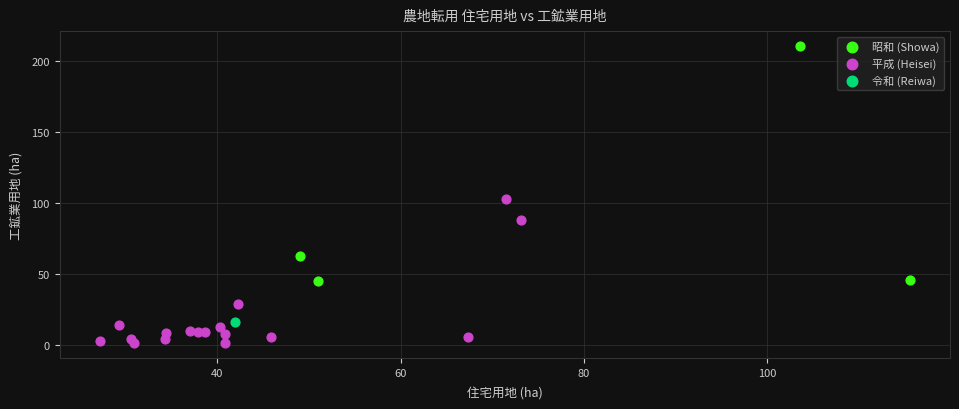

Which series reaches the minimum Y coordinate?

平成 (Heisei)